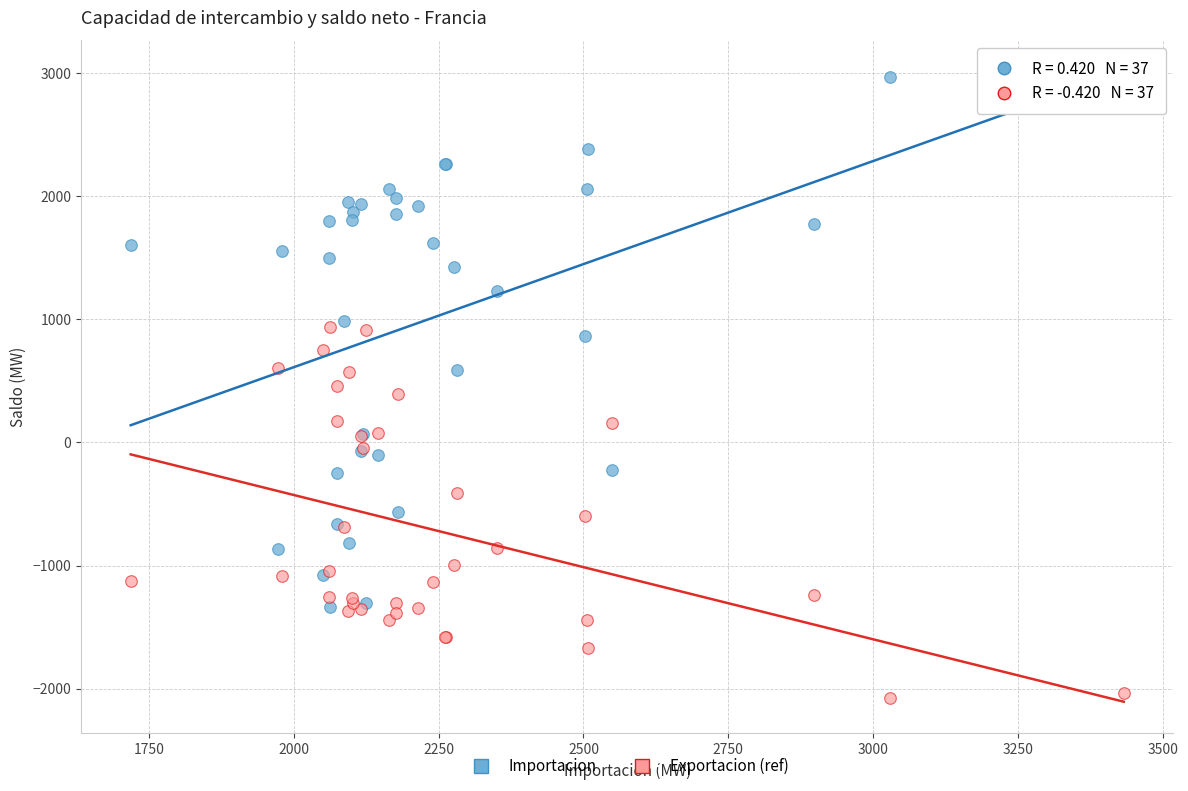

What is the X range (max minus min) for the scatter plot?

1713.5